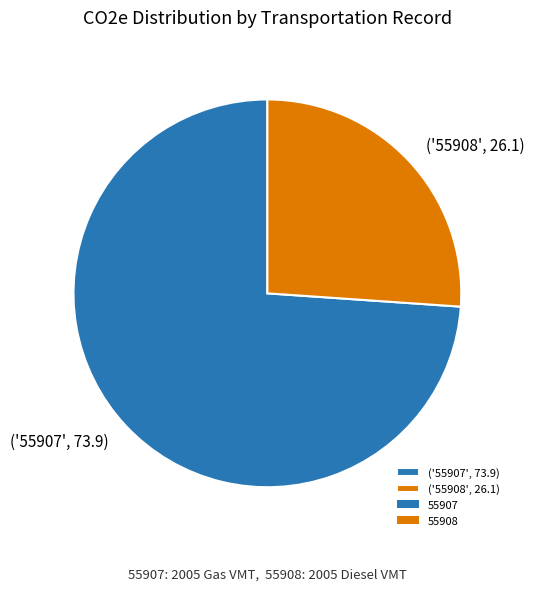

Is it true that ('55907', 73.9) is 80% of the pie?

False